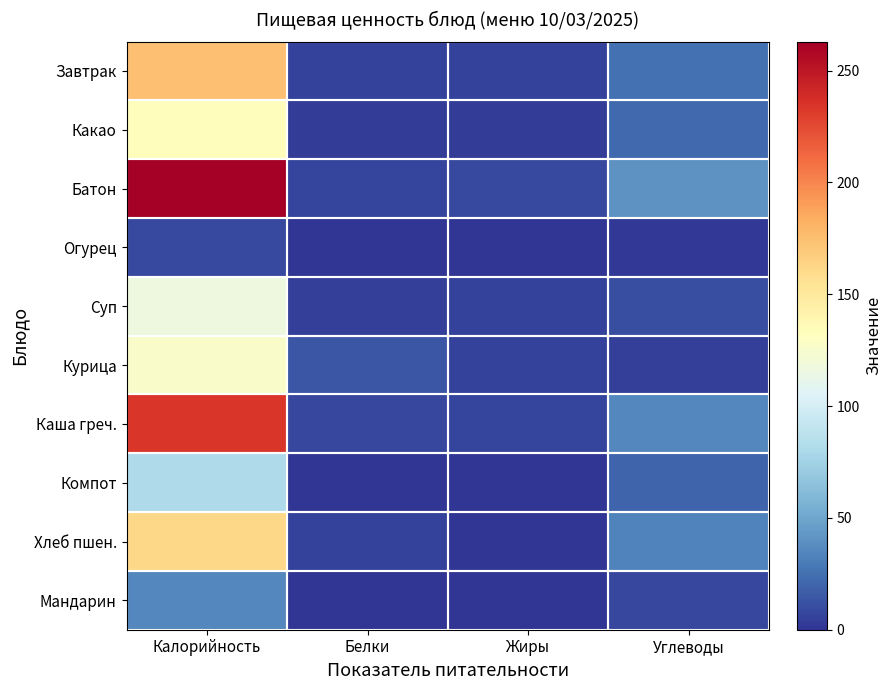

Which has a higher value, Калорийность or Белки?

Калорийность